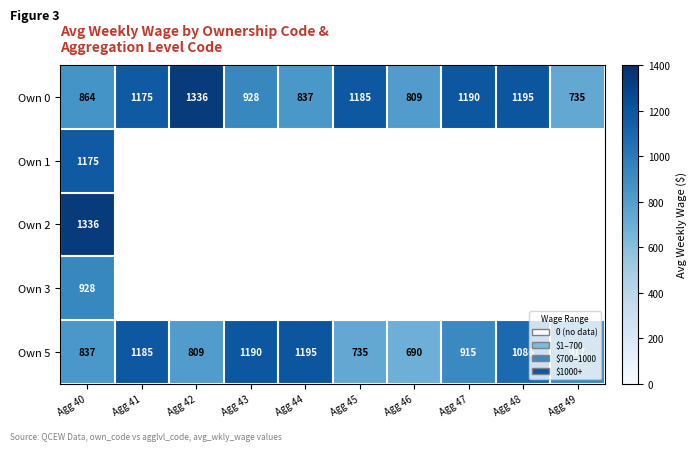

Which category has the lowest value in the Own 0 series?

Agg 49